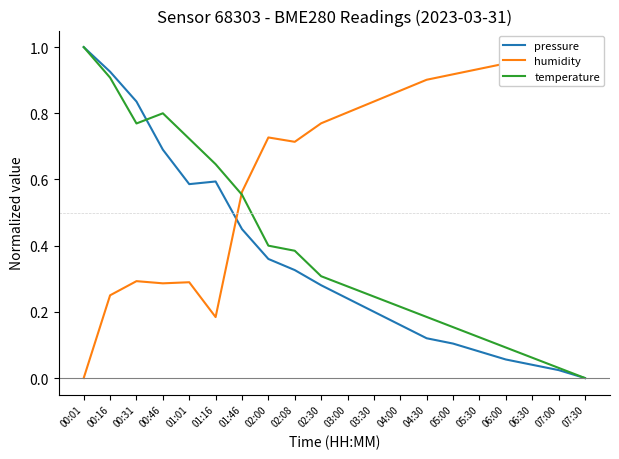

Which has a higher value, 02:30 or 03:30?

02:30